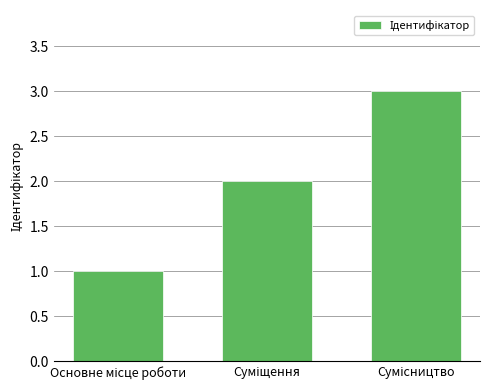

What is the difference between the maximum and minimum values?

2